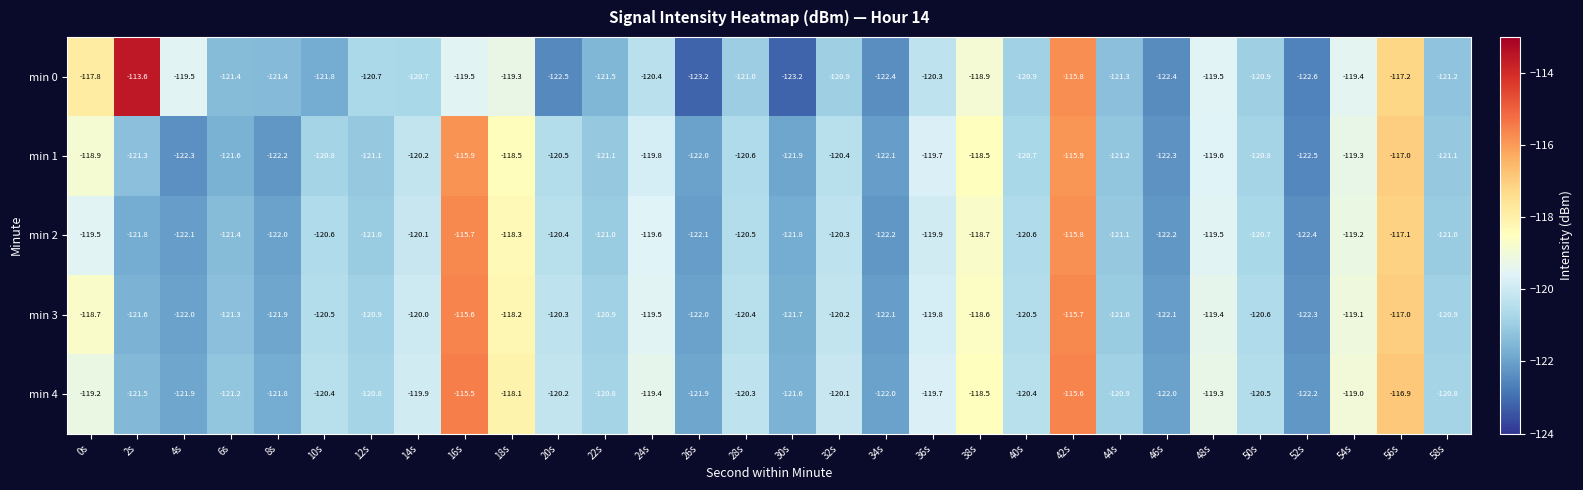

Which category has the highest value across all series?

2s